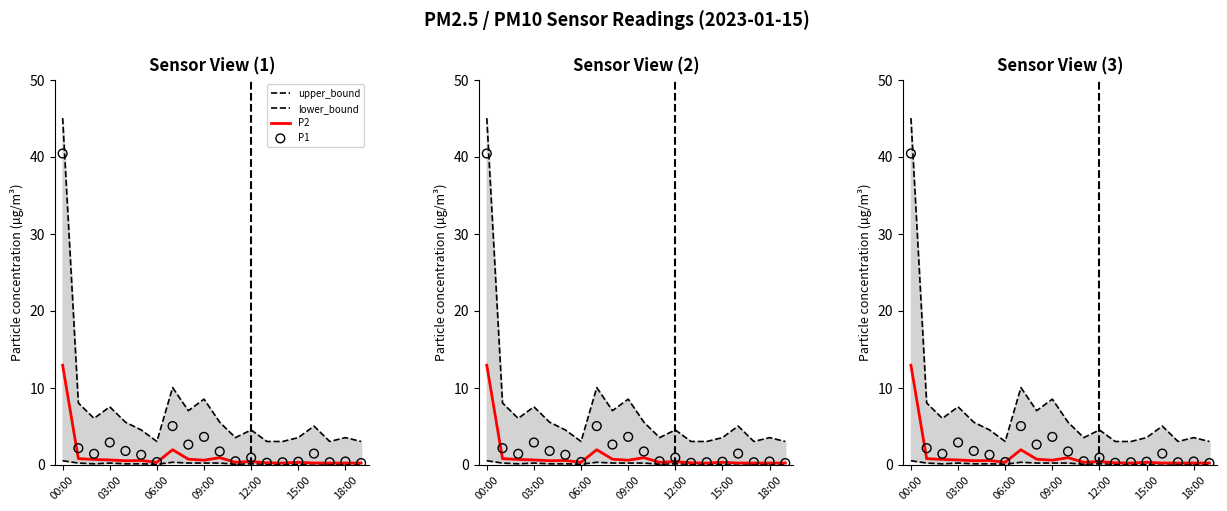

Which series has the largest total across all categories?

upper_bound